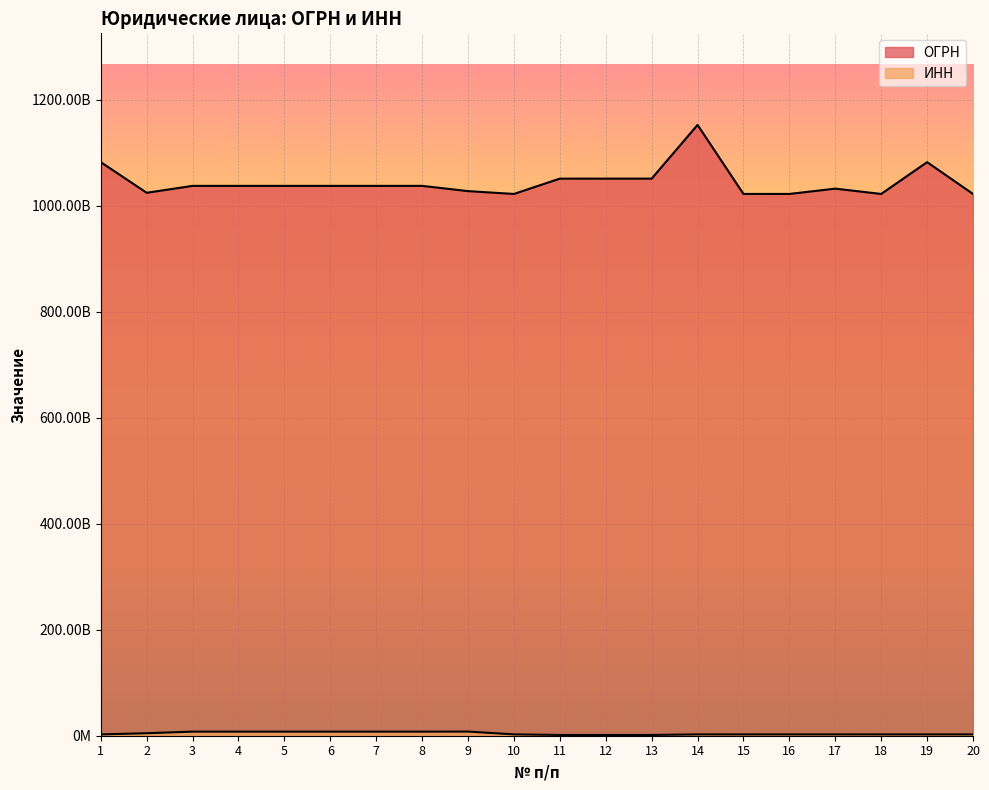

Where is ОГРН nearest to the value 1087610851217?

1